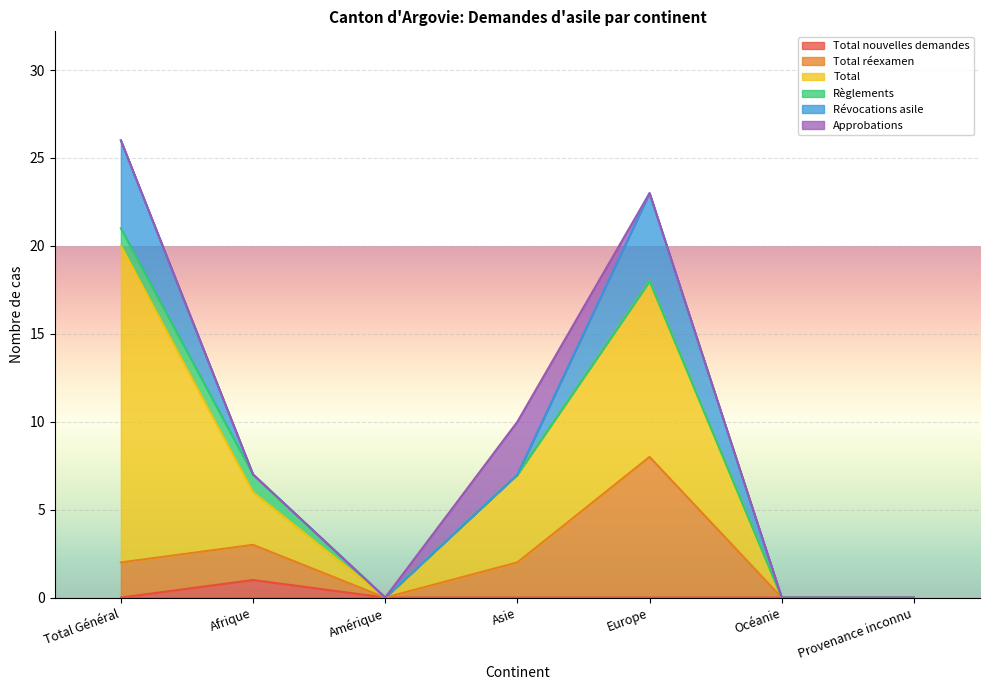

Reading right to left, list all the values displayed in this chart.

Total nouvelles demandes: Provenance inconnu=0	Océanie=0	Europe=0	Asie=0	Amérique=0	Afrique=1	Total Général=0
Total réexamen: Provenance inconnu=0	Océanie=0	Europe=8	Asie=2	Amérique=0	Afrique=2	Total Général=2
Total: Provenance inconnu=0	Océanie=0	Europe=10	Asie=5	Amérique=0	Afrique=3	Total Général=18
Règlements: Provenance inconnu=0	Océanie=0	Europe=0	Asie=0	Amérique=0	Afrique=1	Total Général=1
Révocations asile: Provenance inconnu=0	Océanie=0	Europe=5	Asie=0	Amérique=0	Afrique=0	Total Général=5
Approbations: Provenance inconnu=0	Océanie=0	Europe=0	Asie=3	Amérique=0	Afrique=0	Total Général=0